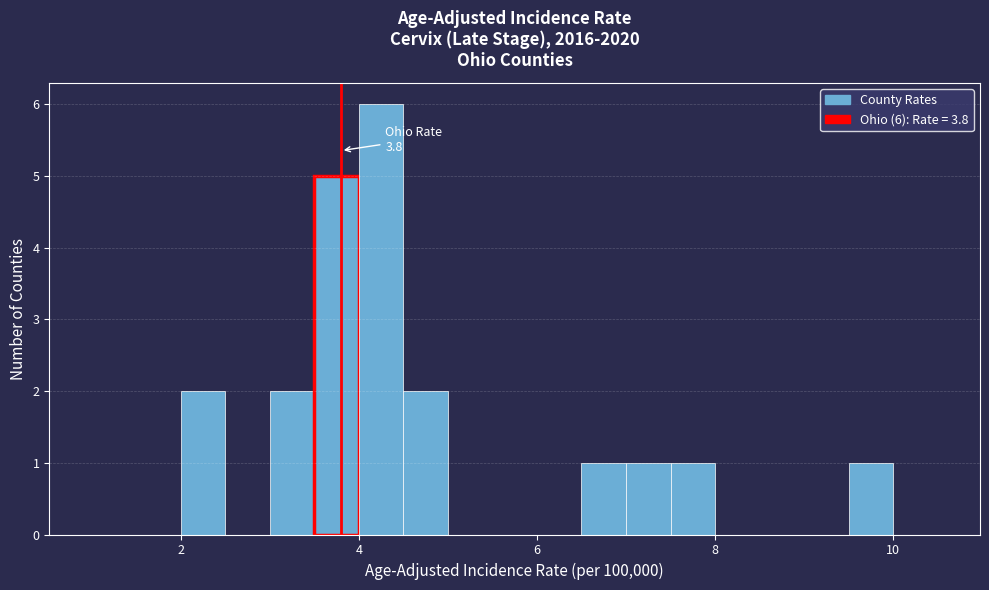

Around what value on the x-axis is the tallest bar? Give the approximate position of its centre, as read against the axis.

4.2